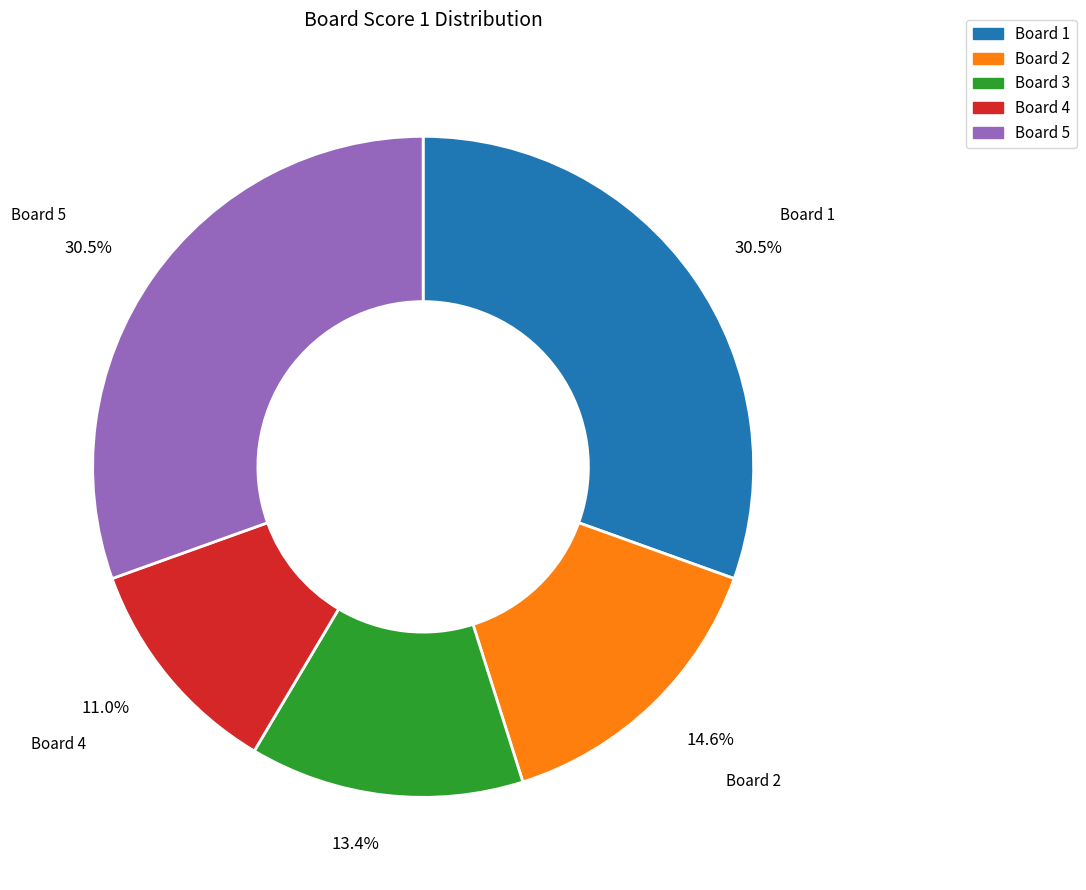

What is the smallest slice in the pie chart?

Board 4